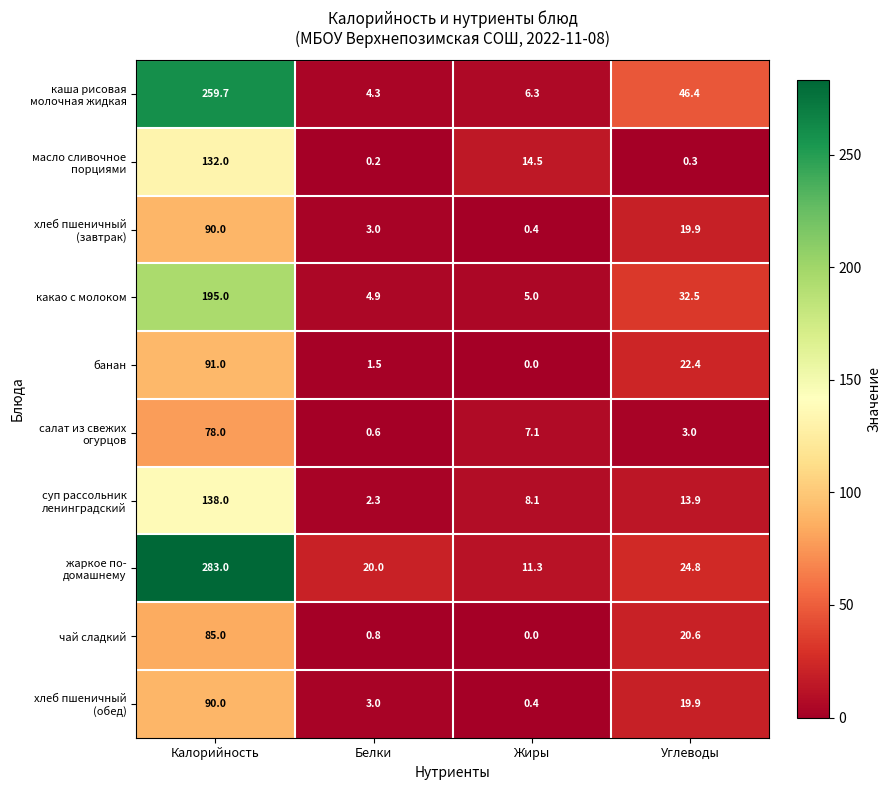

Is it true that чай сладкий equals 0.2 at Белки?

False